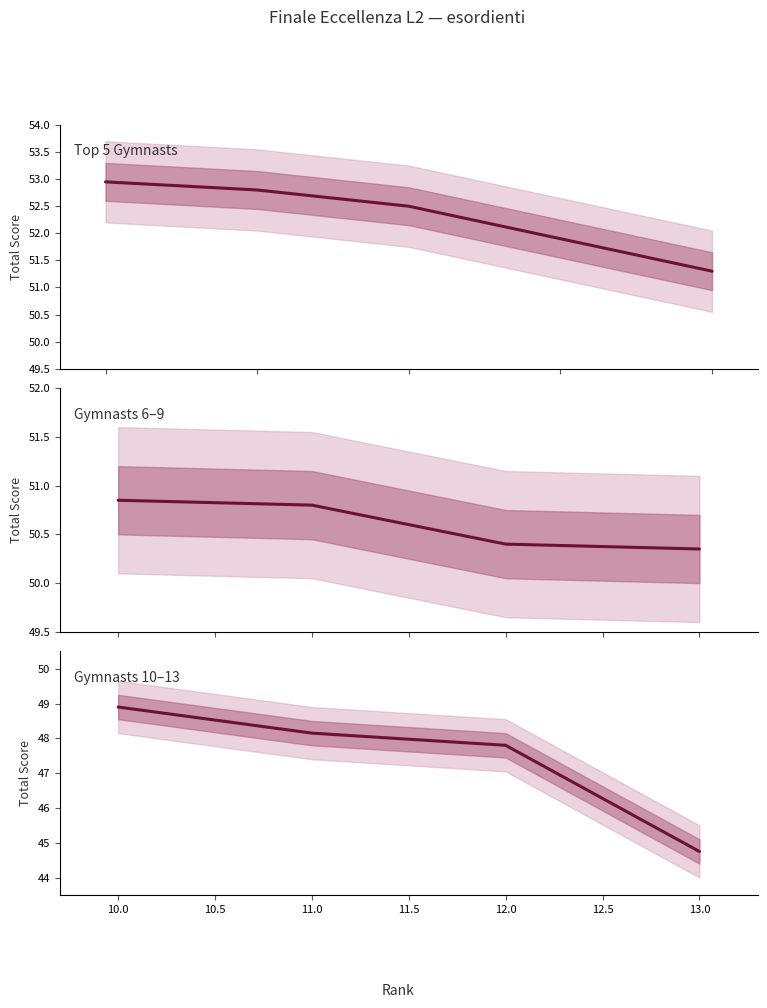

How many lines are shown in the chart?

1